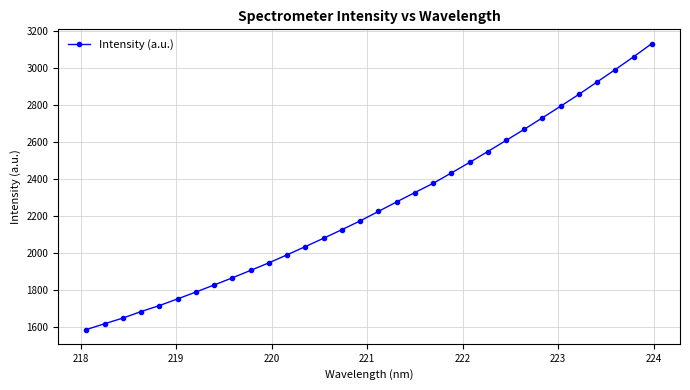

What is the difference between the maximum and minimum values?

1543.2